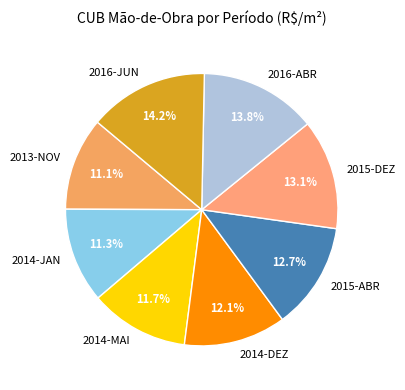

What is the ratio of the value at 2013-NOV to the value at 2015-DEZ?

0.8